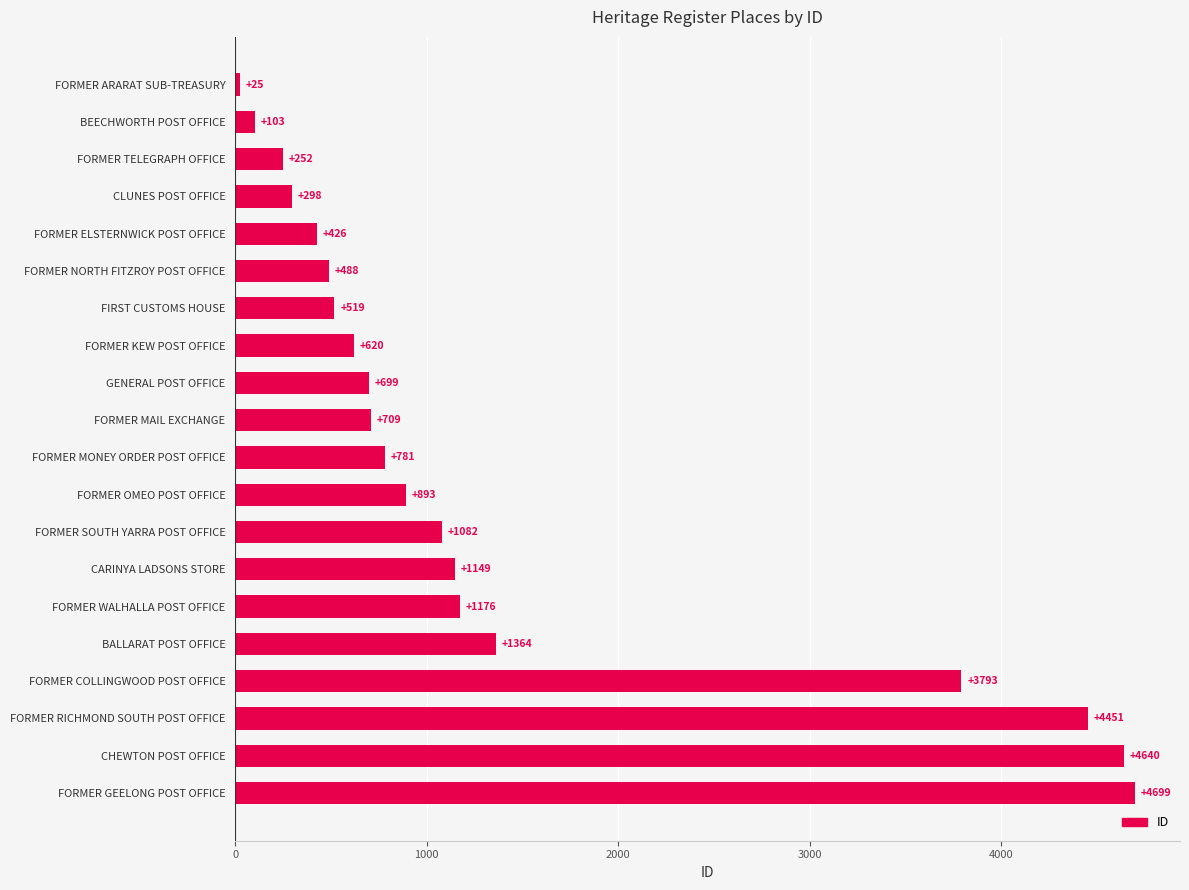

What is the change in value from FORMER WALHALLA POST OFFICE to CLUNES POST OFFICE?

-878